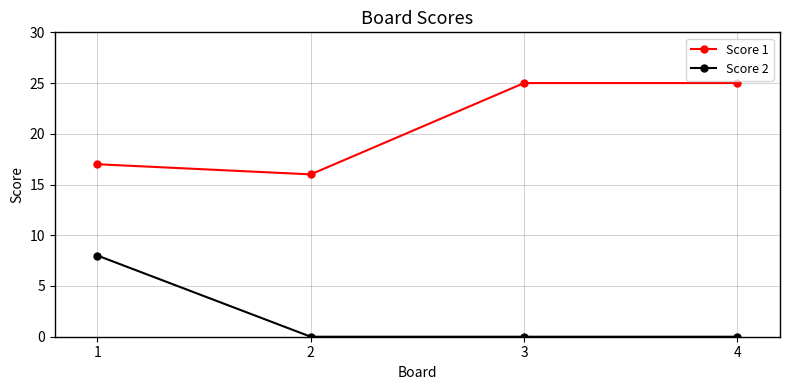

True or false: Score 1 and Score 2 intersect in this chart.

False